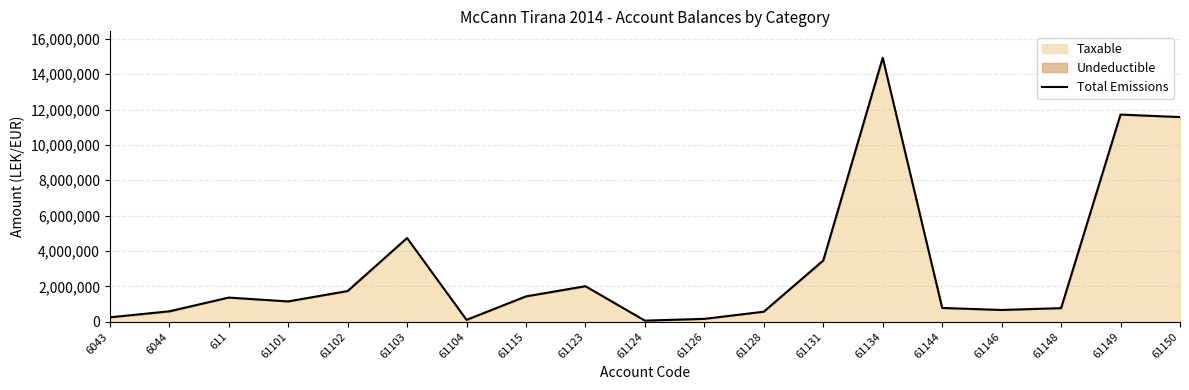

What is the approximate value at 61134?

14931158.8